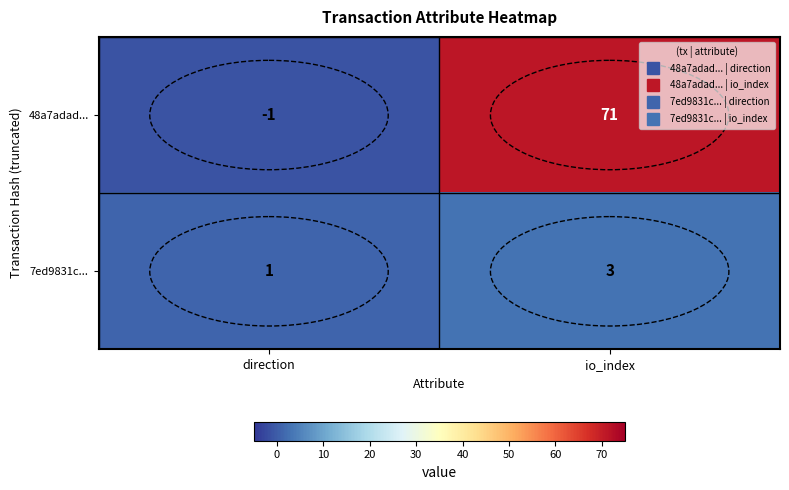

True or false: 48a7adad... has a value of -1 at direction.

True